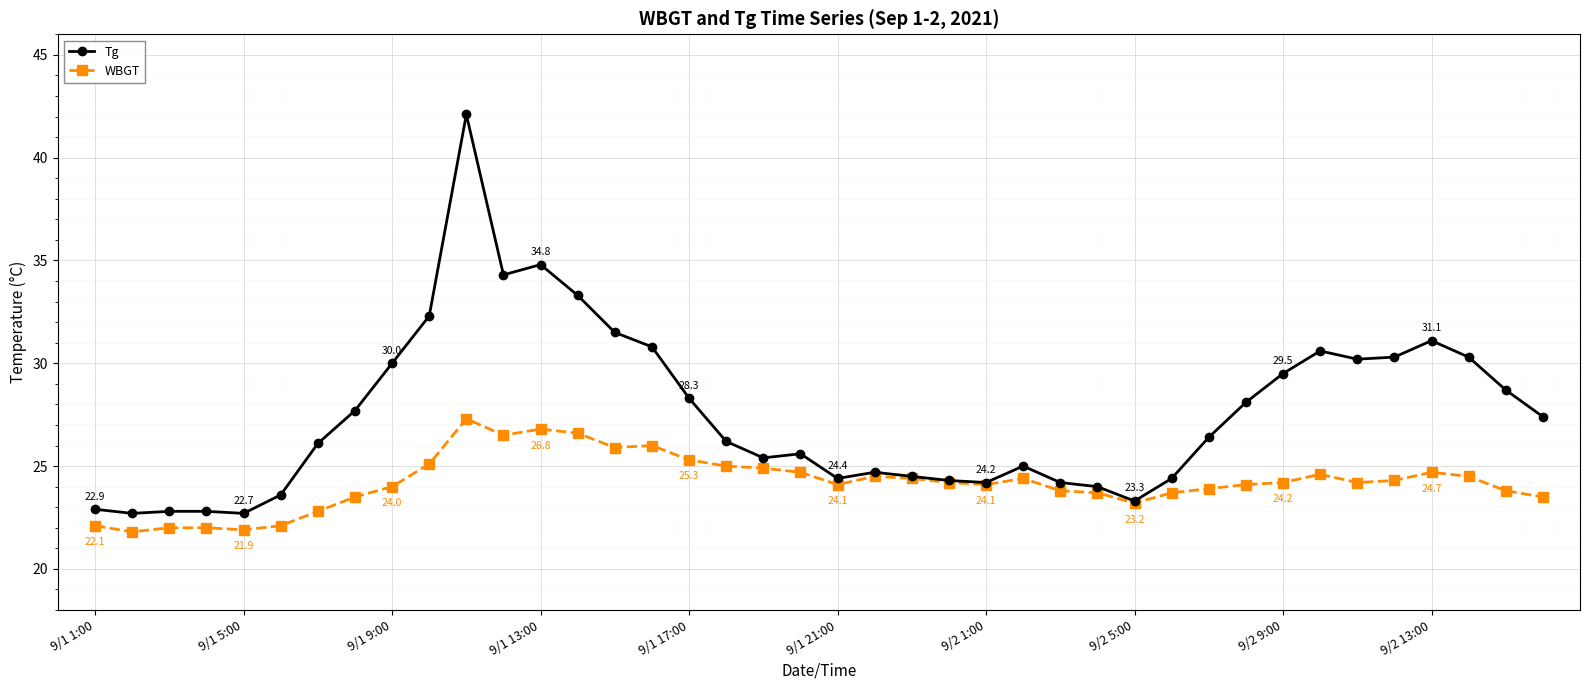

Which series has the largest range (max minus min)?

Tg